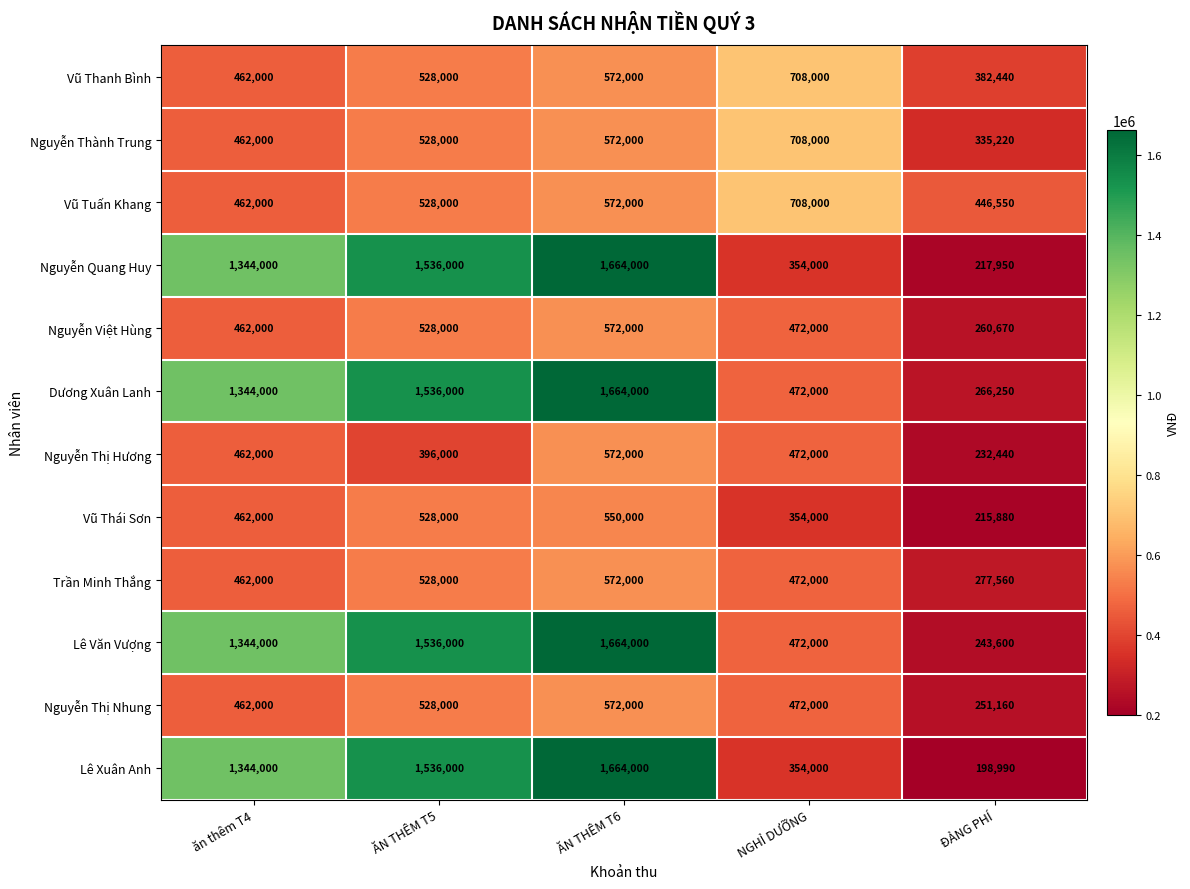

At which label is Lê Xuân Anh closest to 931495?

ăn thêm T4